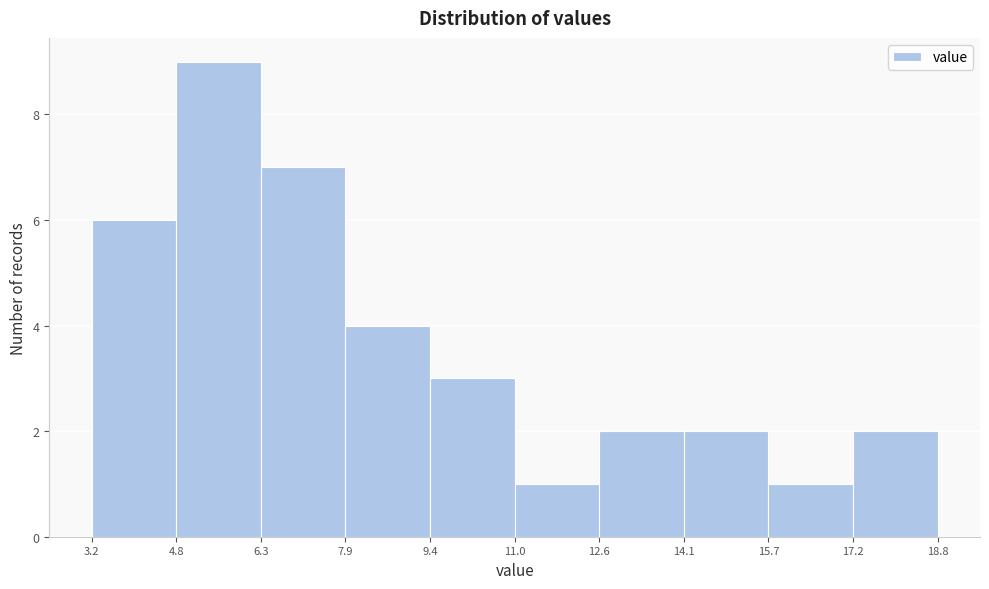

Over which range of the x-axis is the bar tallest?

4.8 to 6.3